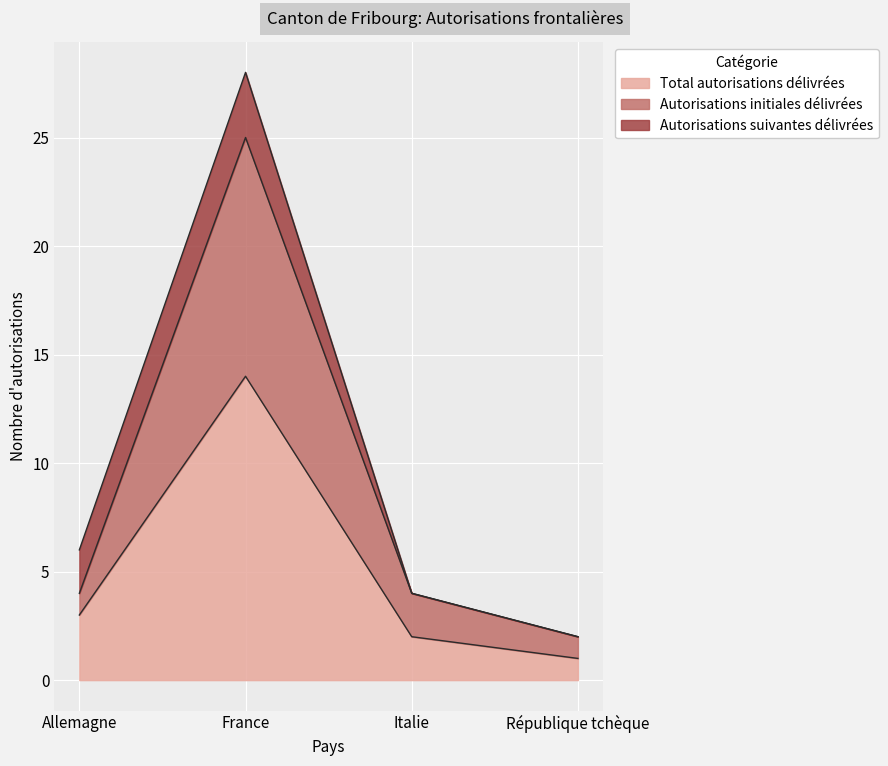

What is the difference between the Autorisations initiales délivrées values at Italie and République tchèque?

2